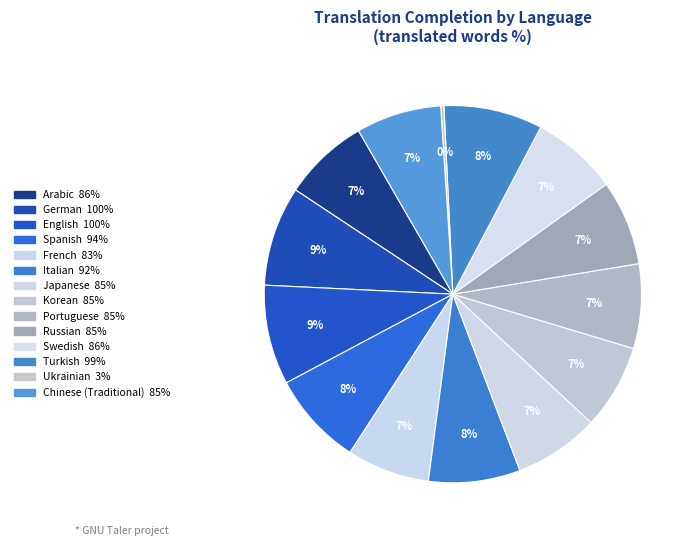

To the nearest percent, what is the average slice percentage?

7%